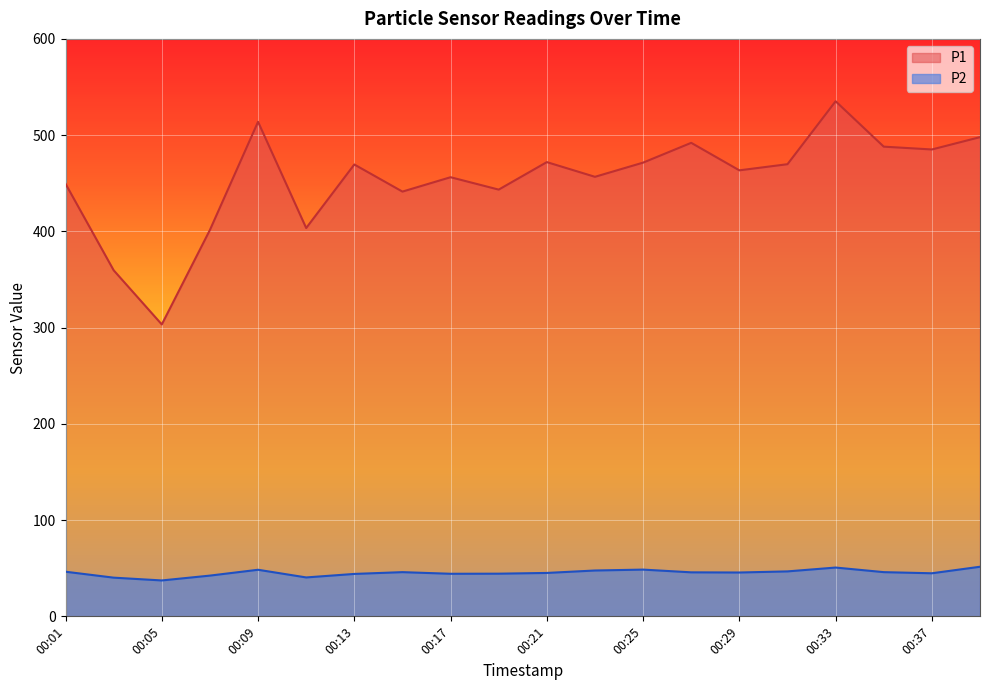

True or false: P2 and P1 cross at least once.

False